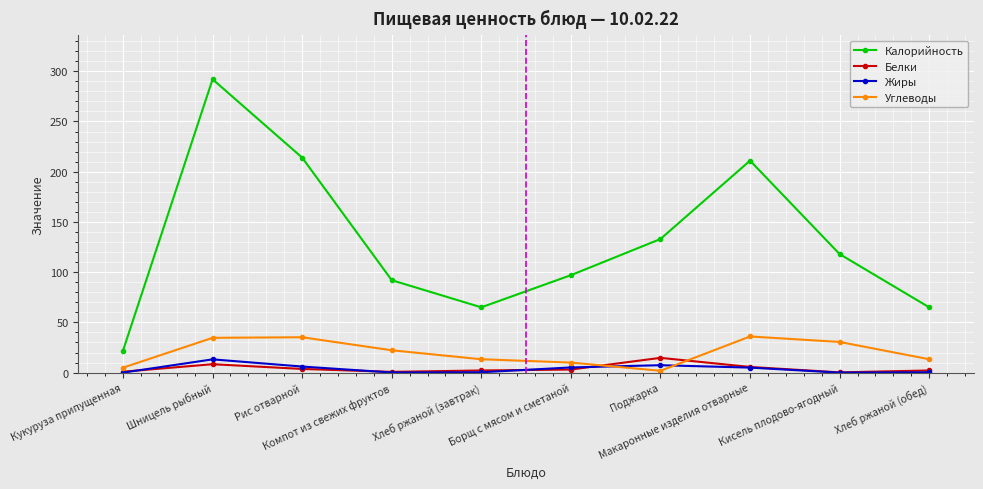

Which series has the widest spread of values?

Калорийность